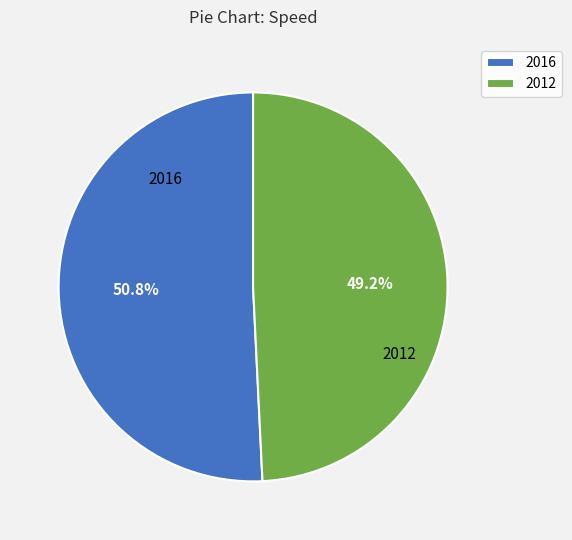

Between 2016 and 2012, which is larger?

2016